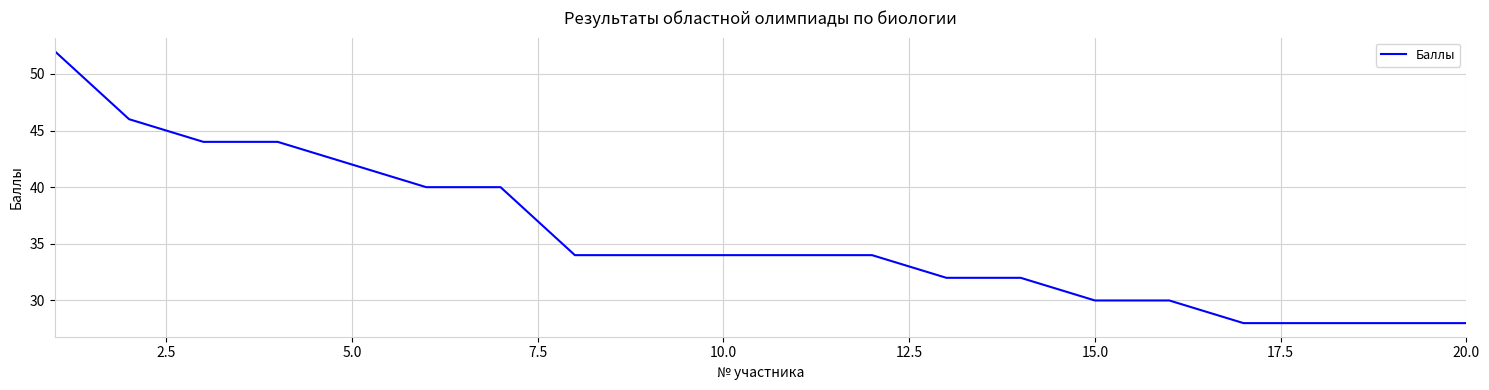

What is the difference between the maximum and minimum values?

24